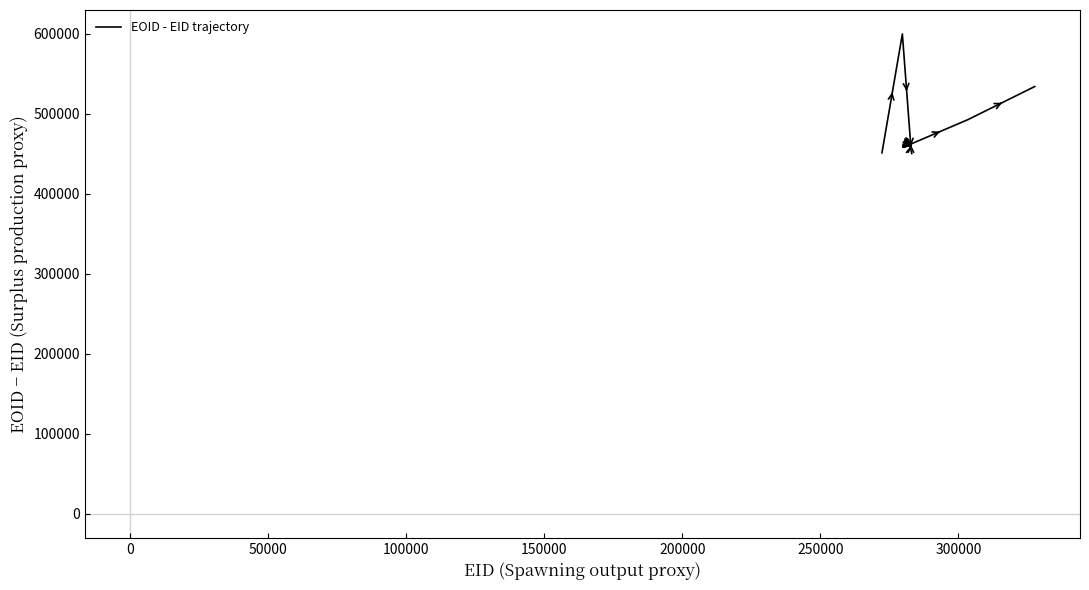

What is the smallest value displayed?

451141